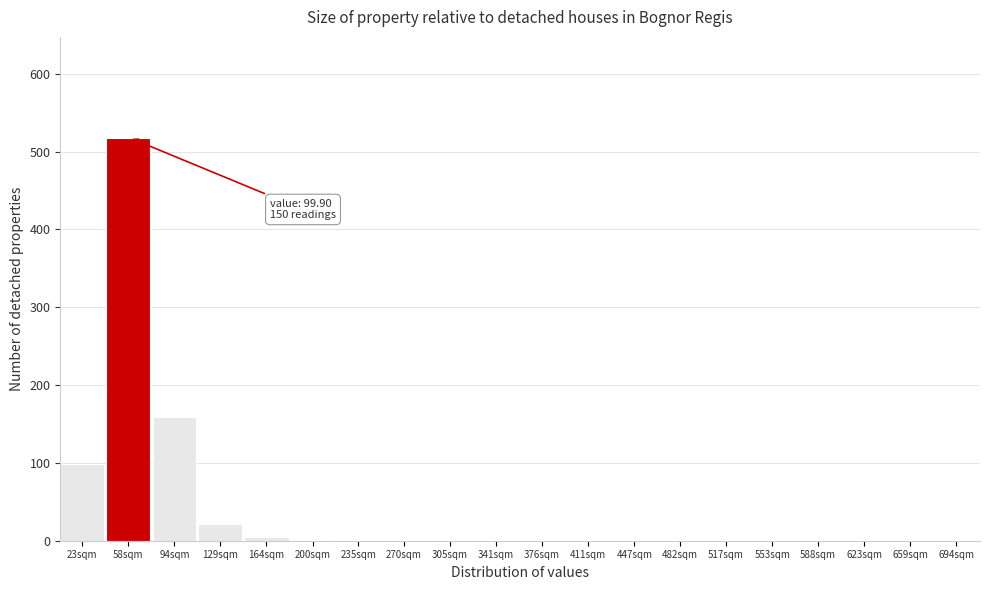

What is the maximum value shown in the chart?

518